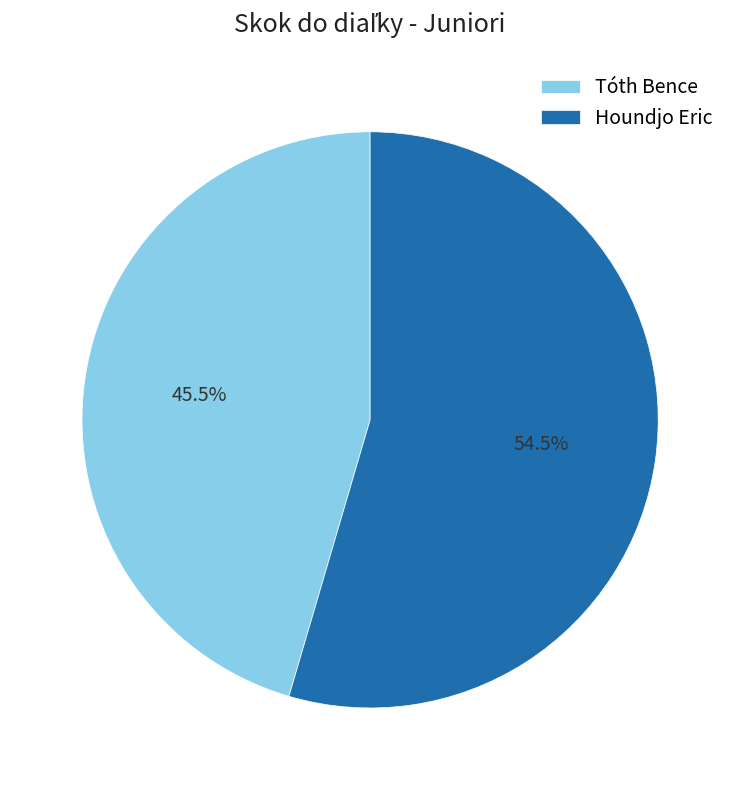

Is there any slice that represents more than half of the pie?

Yes